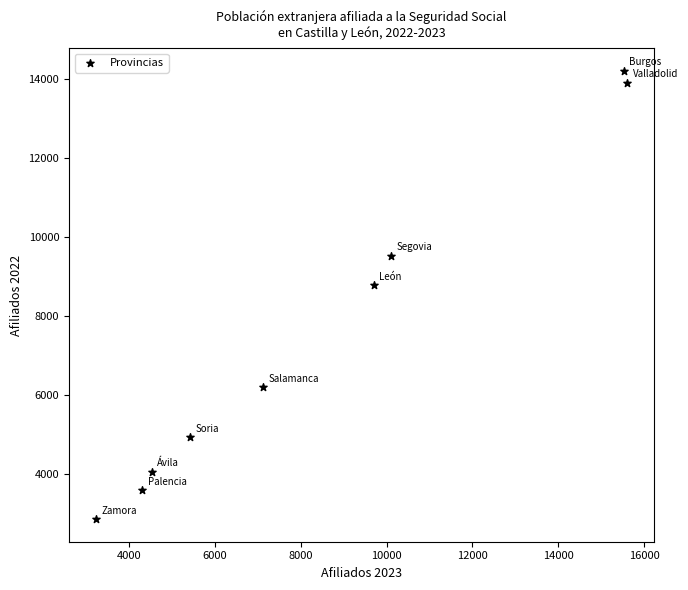

What Y value in the scatter plot is closest to 8542?

8791